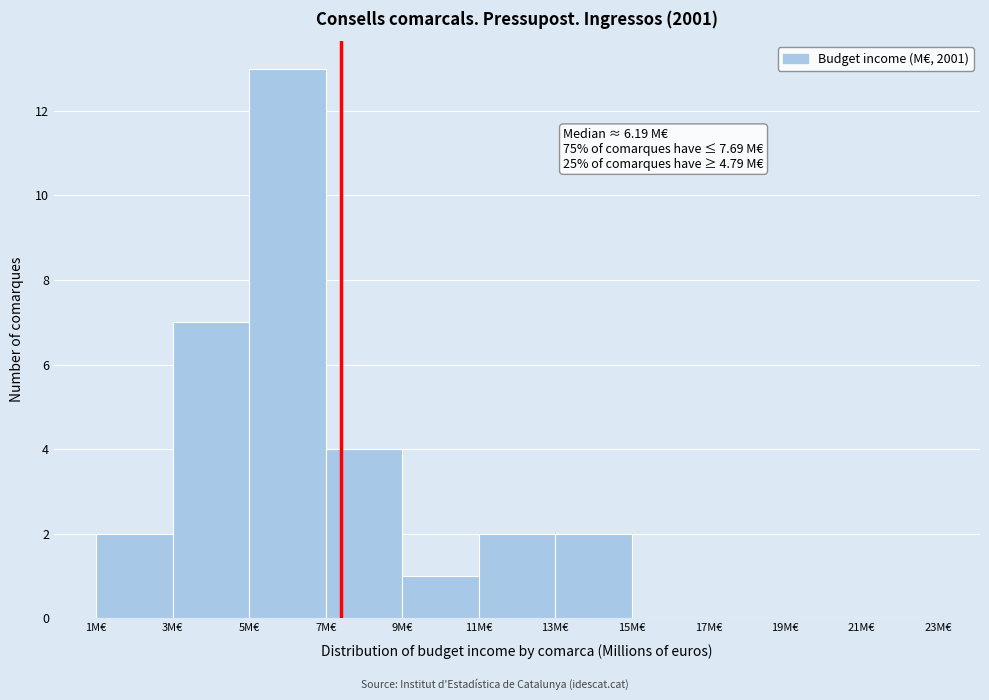

Which range on the x-axis has the tallest bar?

5 to 7